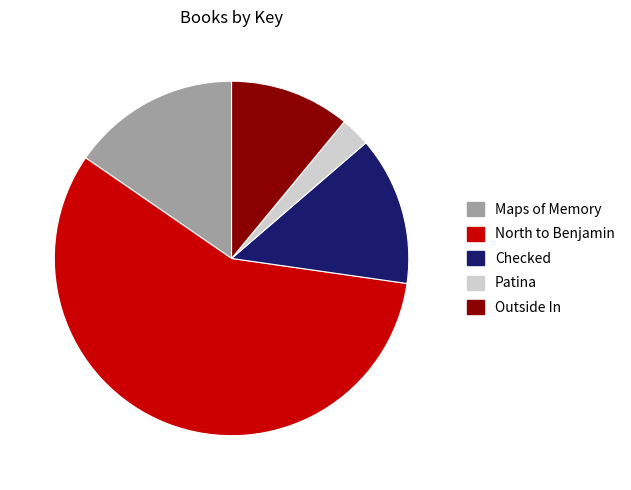

What is the largest slice in the pie chart?

North to Benjamin